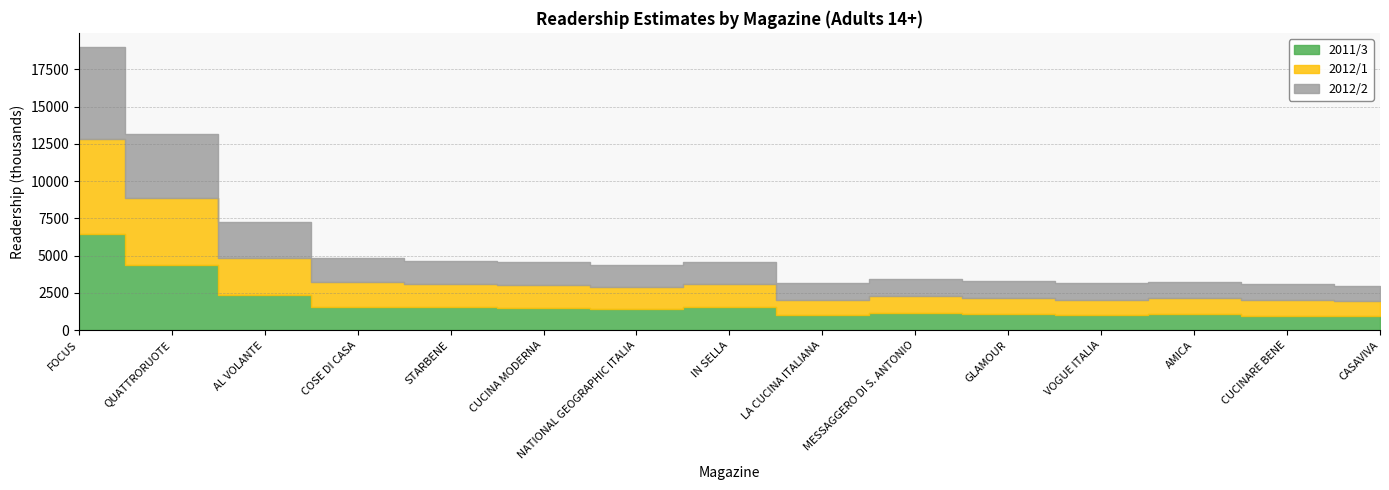

Which series has the largest total across all categories?

2012/1